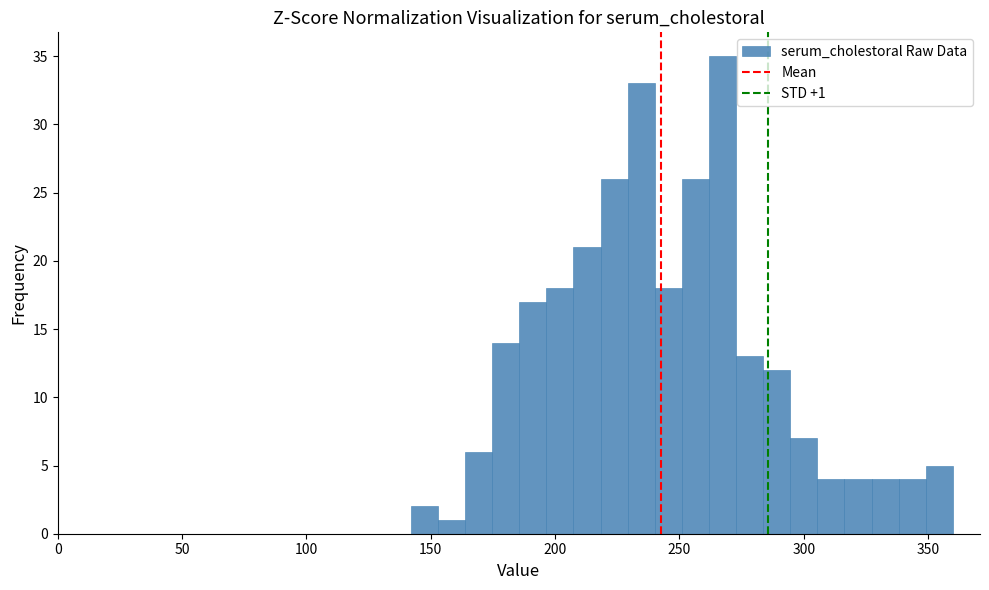

Around what value on the x-axis is the tallest bar? Give the approximate position of its centre, as read against the axis.

265